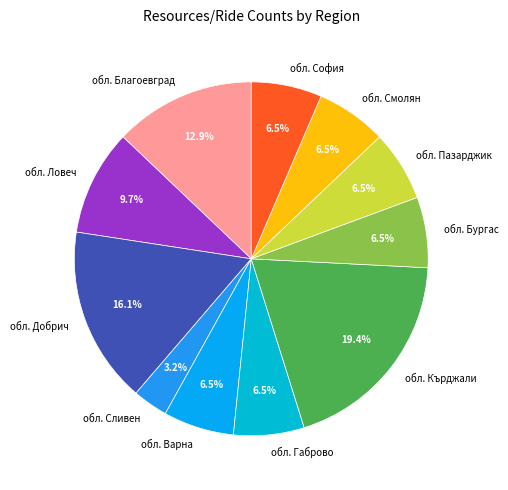

How many segments does this pie chart have?

11